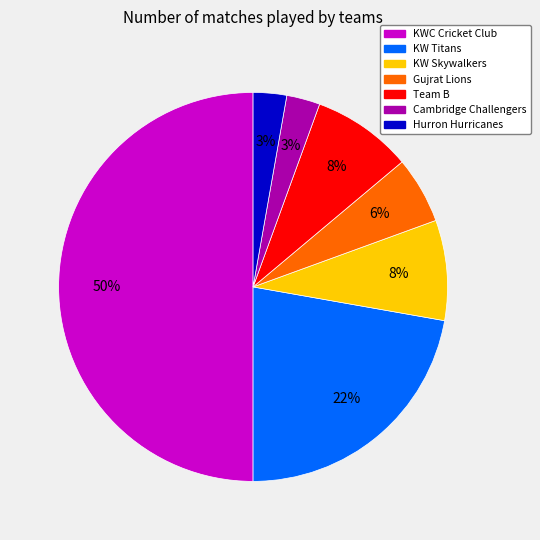

Is it true that KW Skywalkers is 19% of the pie?

False